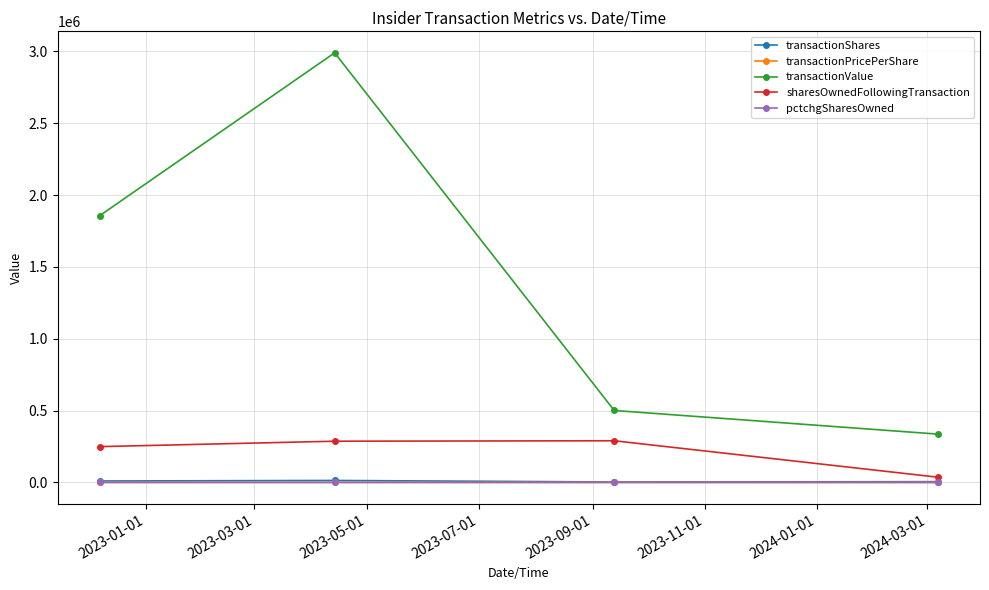

True or false: transactionPricePerShare has more than 0 interior local peaks.

True